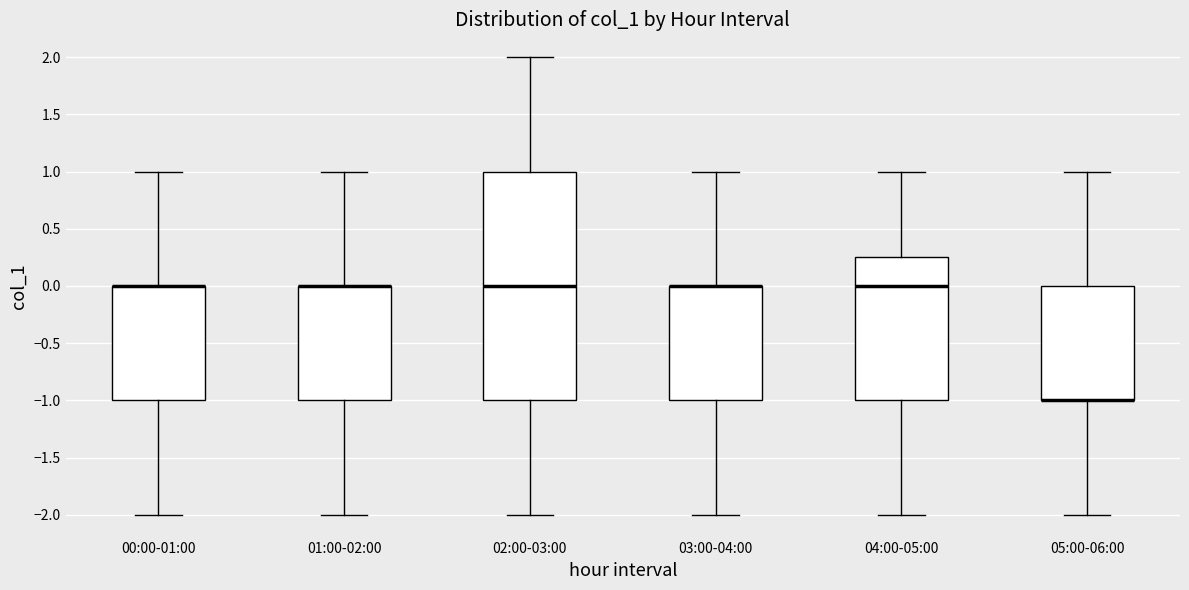

Where is the lower edge of the box for 05:00-06:00 on the y-axis? The values are not printed on the chart, so give them approximately, as read against the axis.

-1.00